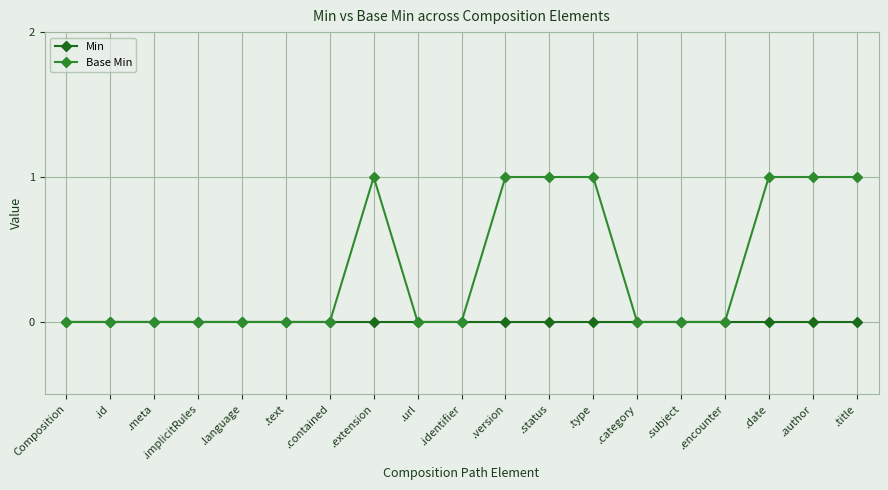

The Min series shows 0 at .subject. True or false?

True